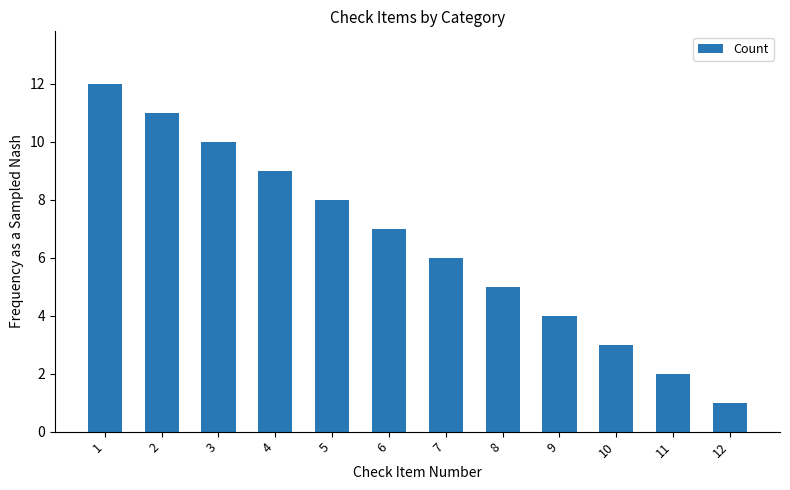

Count the number of categories in the chart.

12